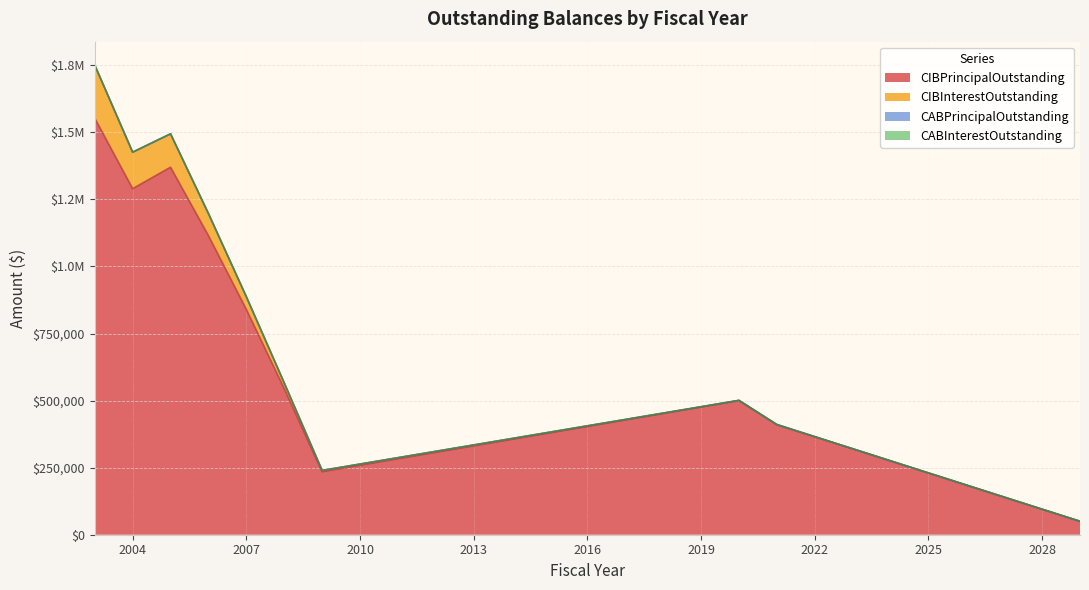

Which series has the largest total across all categories?

CIBPrincipalOutstanding